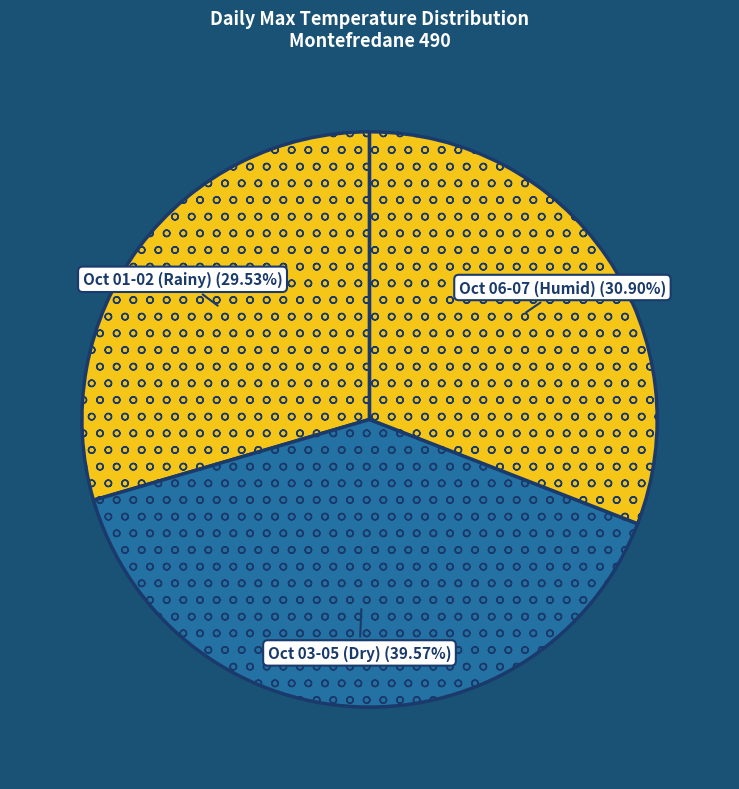

Between Oct 01-02 (Rainy) and Oct 06-07 (Humid), which is larger?

Oct 06-07 (Humid)